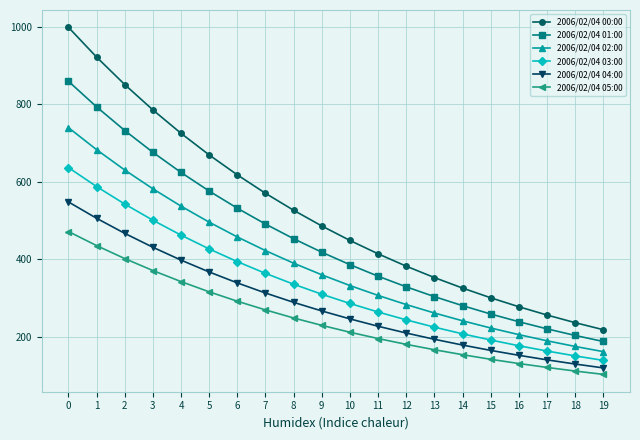

Reading left to right, extract all data points from this chart.

2006/02/04 00:00: 999.0	922.2	851.3	785.8	725.4	669.6	618.2	570.6	526.8	486.3	448.9	414.4	382.5	353.1	326.0	300.9	277.8	256.4	236.7	218.5
2006/02/04 01:00: 859.8	793.7	732.7	676.4	624.4	576.4	532.1	491.2	453.4	418.5	386.4	356.6	329.2	303.9	280.6	259.0	239.1	220.7	203.7	188.1
2006/02/04 02:00: 740.1	683.2	630.7	582.2	537.4	496.1	457.9	422.7	390.2	360.2	332.5	307.0	283.4	261.6	241.5	222.9	205.8	189.9	175.3	161.9
2006/02/04 03:00: 637.0	588.0	542.8	501.1	462.6	427.0	394.2	363.9	335.9	310.1	286.2	264.2	243.9	225.1	207.8	191.9	177.1	163.5	150.9	139.3
2006/02/04 04:00: 548.3	506.1	467.2	431.3	398.1	367.5	339.3	313.2	289.1	266.9	246.4	227.4	209.9	193.8	178.9	165.1	152.4	140.7	129.9	119.9
2006/02/04 05:00: 471.9	435.6	402.1	371.2	342.7	316.3	292.0	269.6	248.8	229.7	212.0	195.7	180.7	166.8	154.0	142.1	131.2	121.1	111.8	103.2